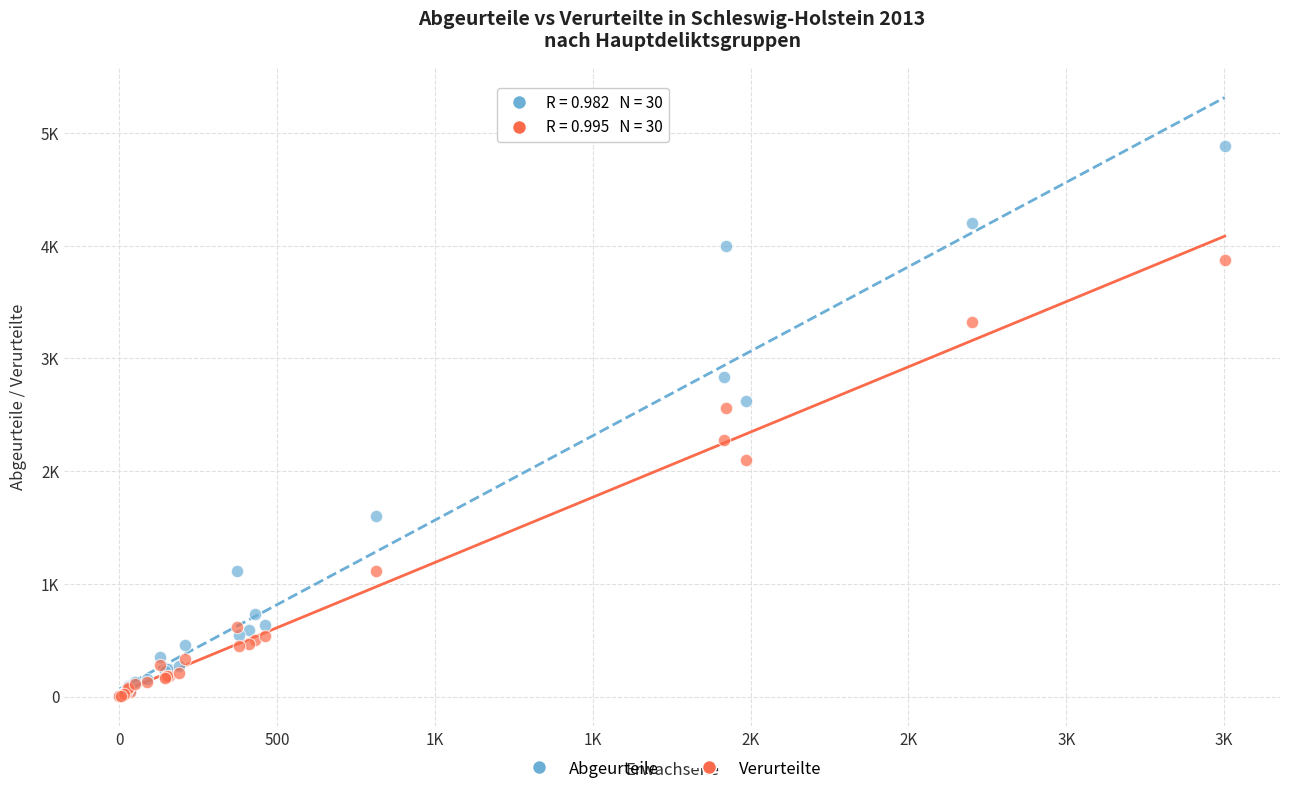

What are all the series names shown in the legend?

Abgeurteile, Verurteilte